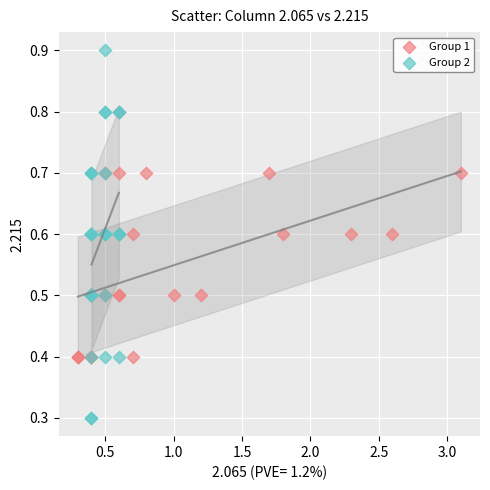

Which series contains the lowest Y value?

Group 2